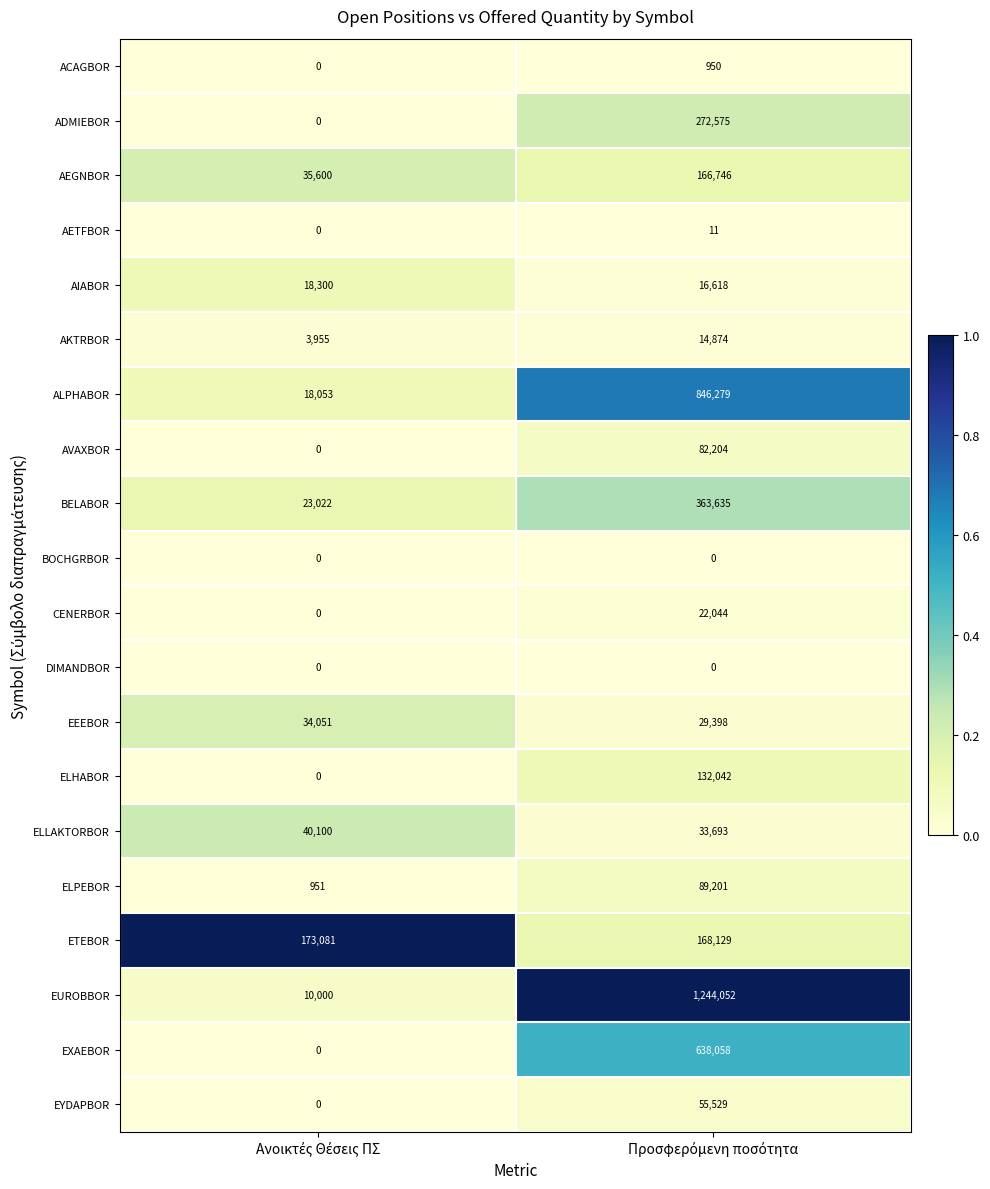

What is the maximum value shown in the chart?

1244052